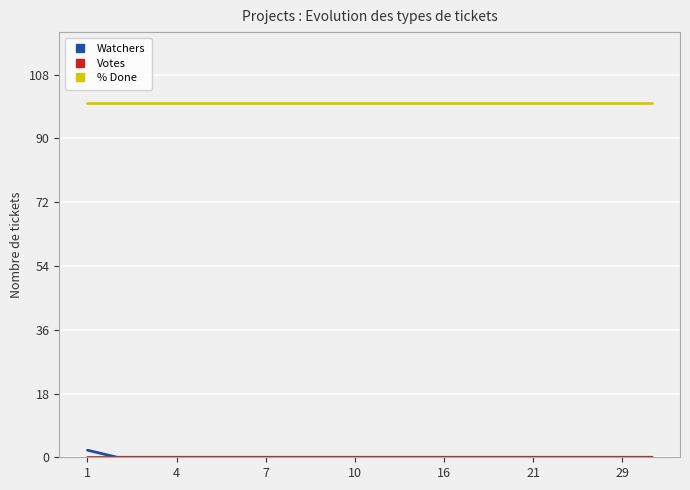

True or false: Watchers and % Done intersect in this chart.

False